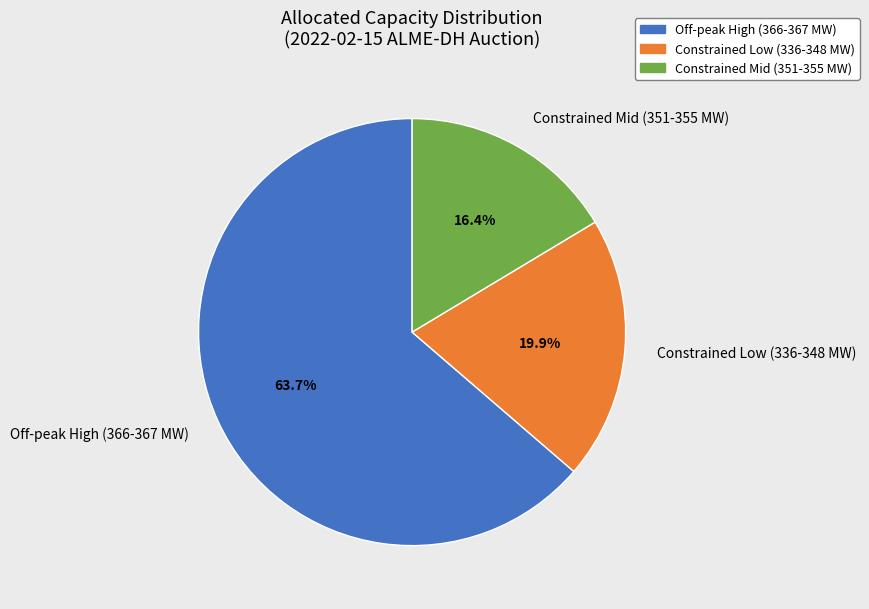

Approximately how many times larger is the value at Off-peak High (366-367 MW) compared to Constrained Low (336-348 MW)?

3.2